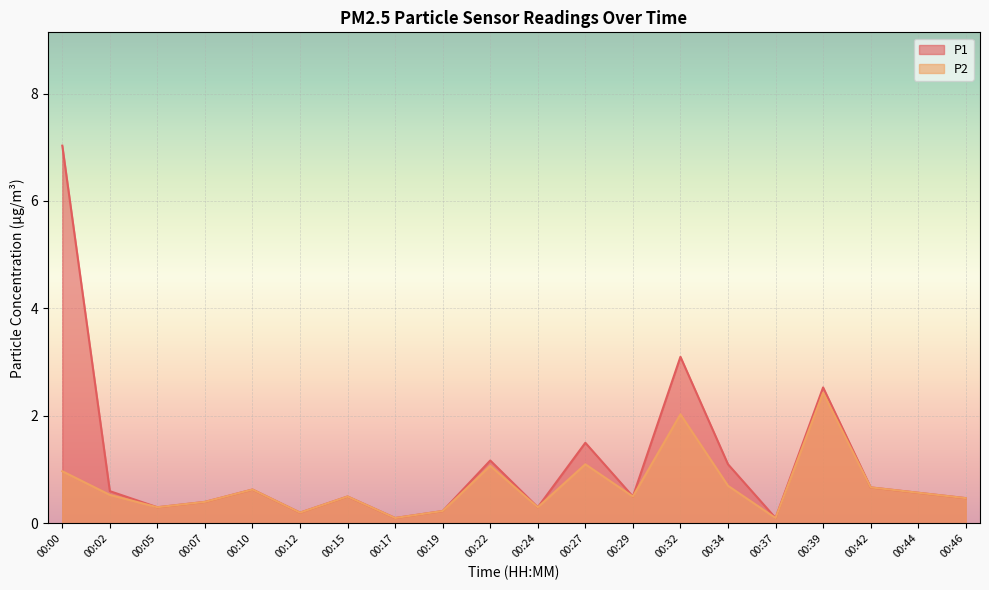

What is the total value across all series at 00:00?

8.0